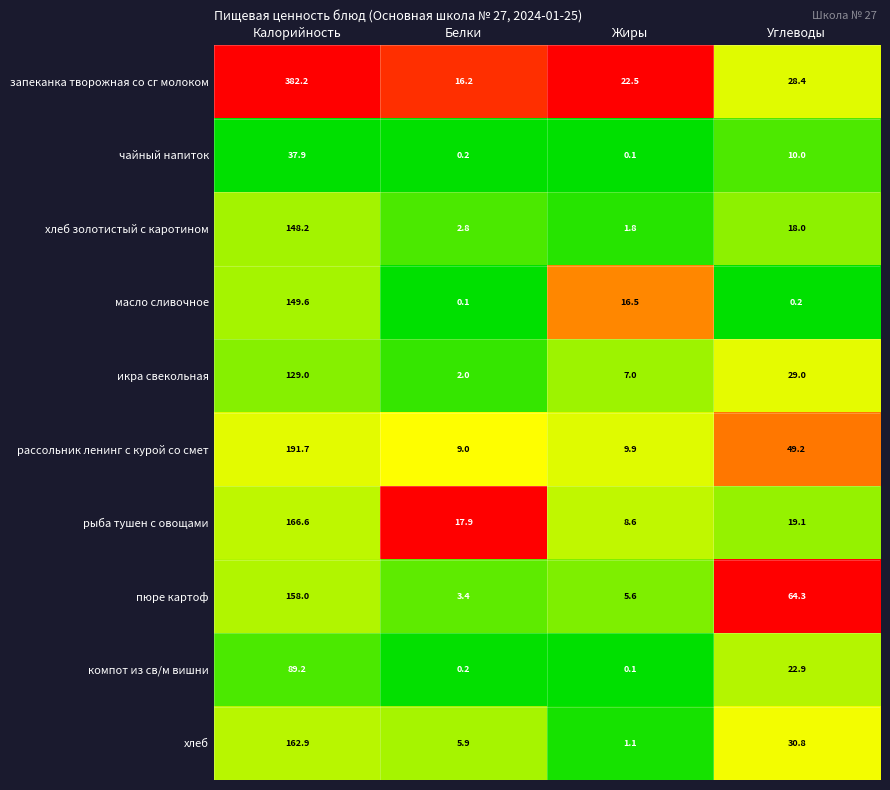

The value of чайный напиток at Углеводы is 10.0. True or false?

True